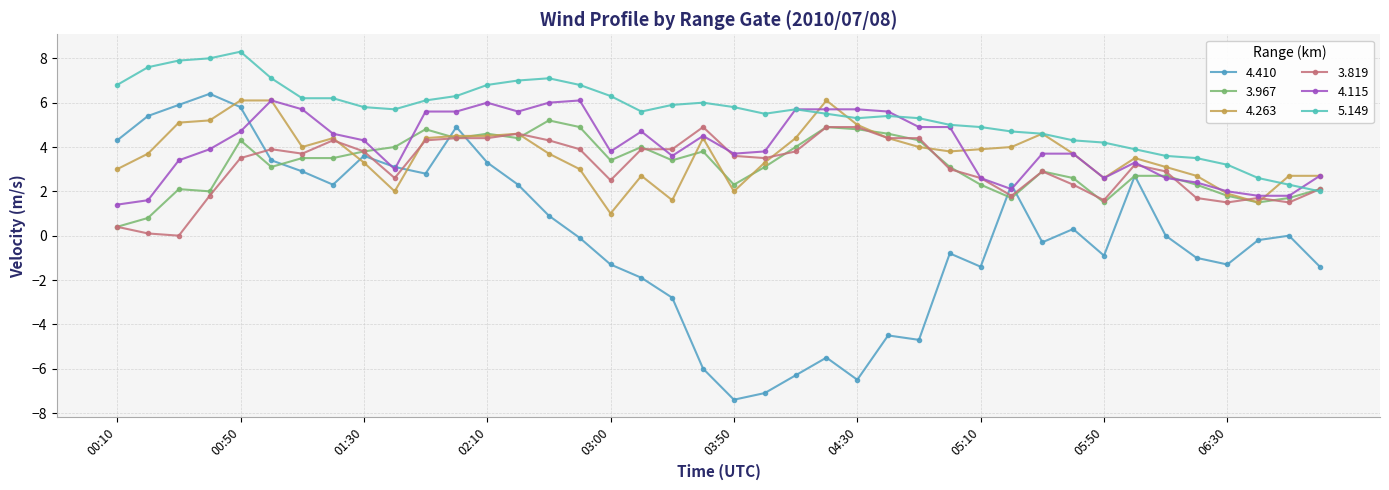

Which series has the largest total across all categories?

5.149